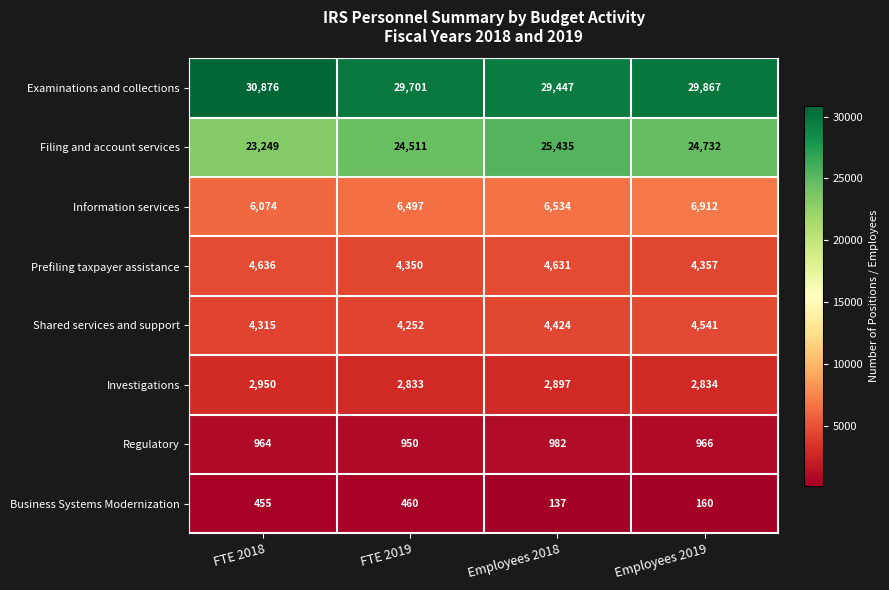

What is the greatest value displayed?

30876